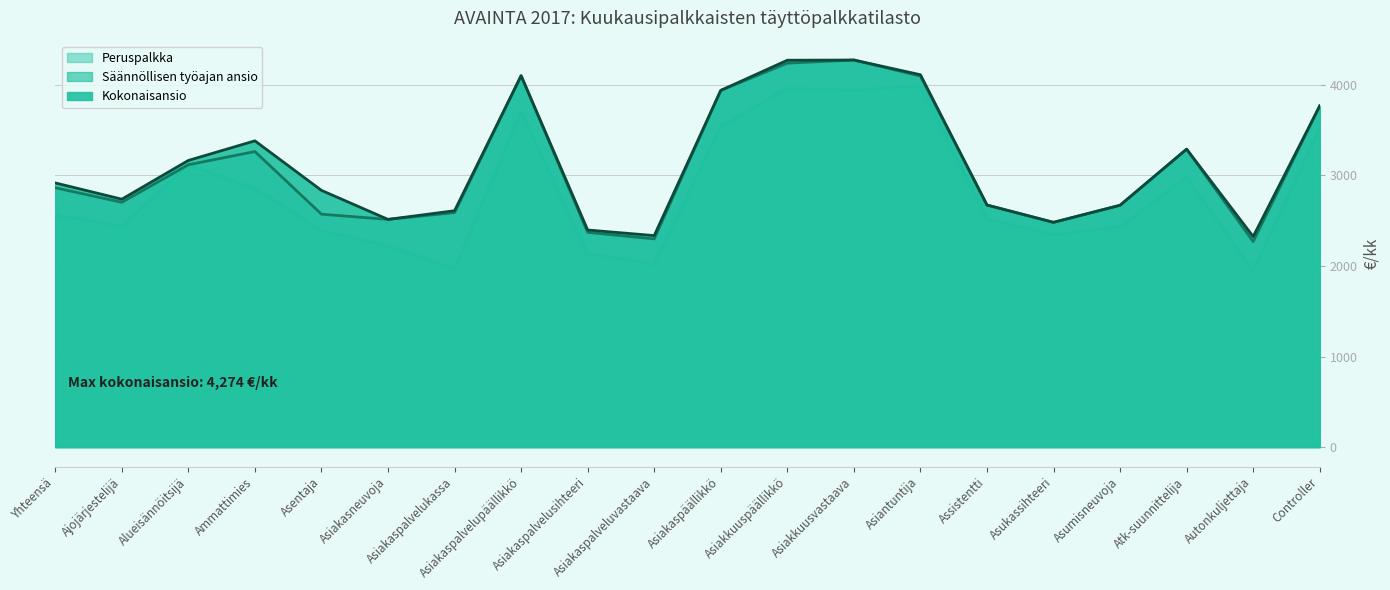

Reading left to right, what are all the values shown in this chart?

Peruspalkka: Yhteensä=2566.2	Ajojärjestelijä=2439.2	Alueisännöitsijä=3117.7	Ammattimies=2856.8	Asentaja=2390.6	Asiakasneuvoja=2222.3	Asiakaspalvelukassa=1967.3	Asiakaspalvelupäällikkö=3700.7	Asiakaspalvelusihteeri=2137.8	Asiakaspalveluvastaava=2025.8	Asiakaspäällikkö=3539.1	Asiakkuuspäällikkö=3961.8	Asiakkuusvastaava=3938.8	Asiantuntija=3991.5	Assistentti=2521.3	Asukassihteeri=2344.7	Asumisneuvoja=2432.6	Atk-suunnittelija=2982.1	Autonkuljettaja=1948.0	Controller=3521.7
Säännöllisen työajan ansio: Yhteensä=2864.1	Ajojärjestelijä=2703.3	Alueisännöitsijä=3117.7	Ammattimies=3263.8	Asentaja=2572.1	Asiakasneuvoja=2514.6	Asiakaspalvelukassa=2589.5	Asiakaspalvelupäällikkö=4100.6	Asiakaspalvelusihteeri=2371.5	Asiakaspalveluvastaava=2299.3	Asiakaspäällikkö=3938.8	Asiakkuuspäällikkö=4239.6	Asiakkuusvastaava=4274.2	Asiantuntija=4096.9	Assistentti=2673.3	Asukassihteeri=2482.0	Asumisneuvoja=2670.6	Atk-suunnittelija=3290.2	Autonkuljettaja=2269.6	Controller=3767.5
Kokonaisansio: Yhteensä=2917.3	Ajojärjestelijä=2737.9	Alueisännöitsijä=3165.4	Ammattimies=3381.9	Asentaja=2834.9	Asiakasneuvoja=2514.6	Asiakaspalvelukassa=2610.4	Asiakaspalvelupäällikkö=4100.6	Asiakaspalvelusihteeri=2397.6	Asiakaspalveluvastaava=2335.8	Asiakaspäällikkö=3938.8	Asiakkuuspäällikkö=4271.9	Asiakkuusvastaava=4274.2	Asiantuntija=4111.7	Assistentti=2673.3	Asukassihteeri=2482.0	Asumisneuvoja=2670.6	Atk-suunnittelija=3290.2	Autonkuljettaja=2325.3	Controller=3767.5